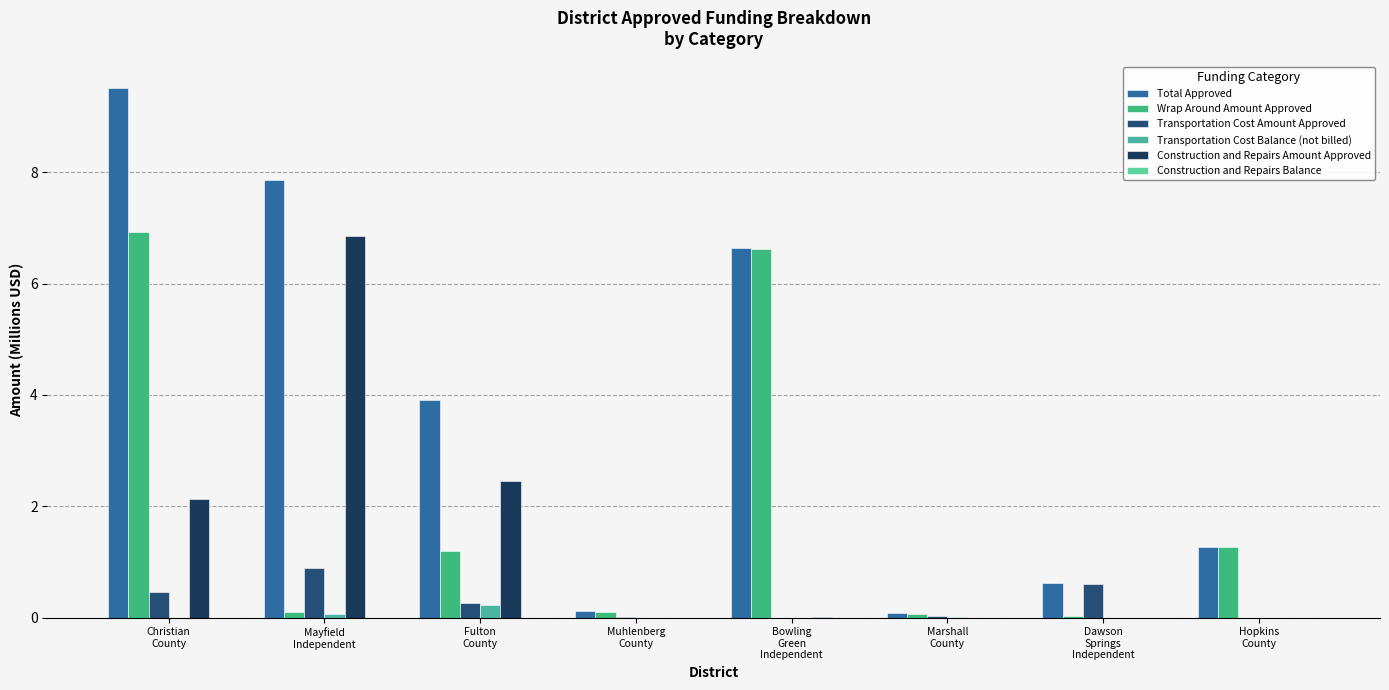

How many groups of bars are there?

8